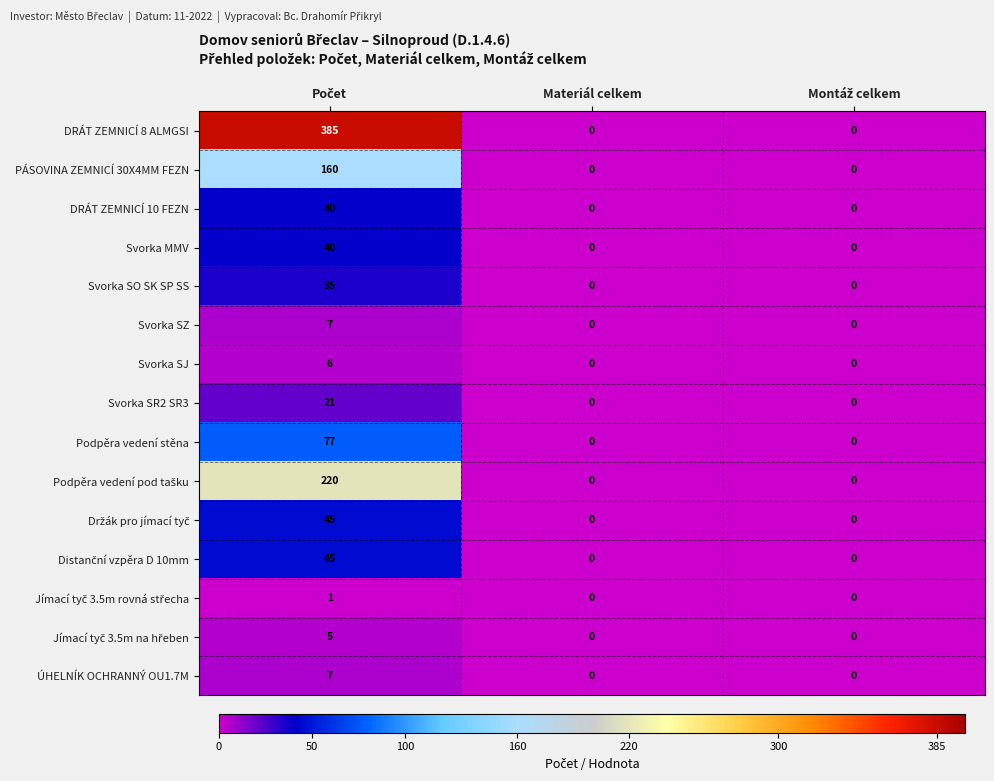

The value of DRÁT ZEMNICÍ 10 FEZN at Materiál celkem is 0. True or false?

True